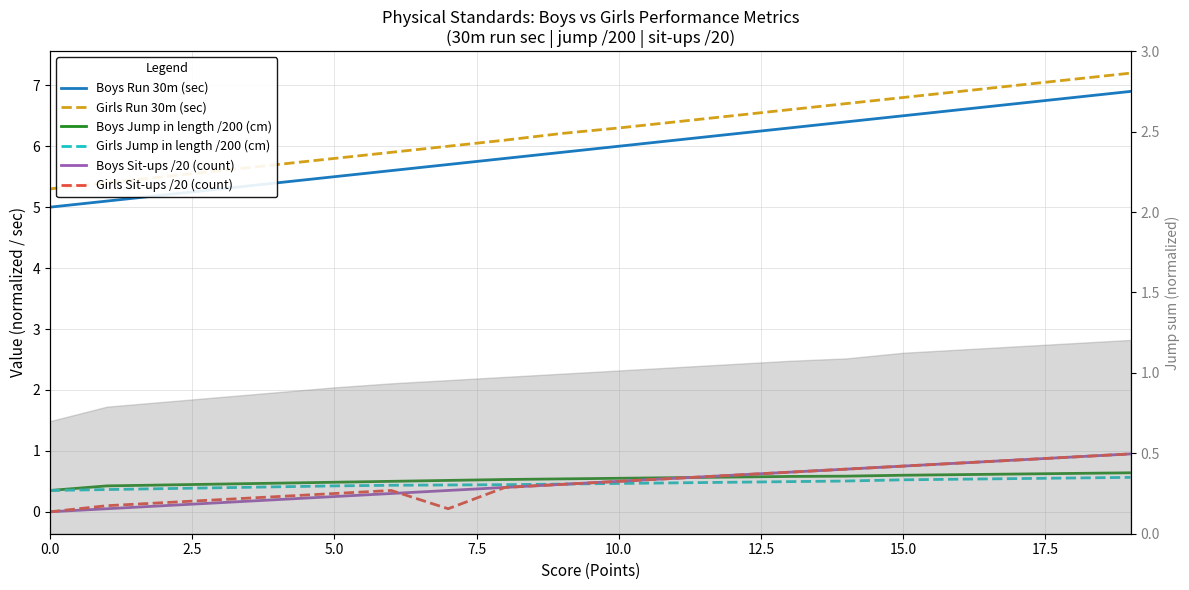

True or false: Boys Jump in length /200 (cm) has more than 2 interior local peaks.

False